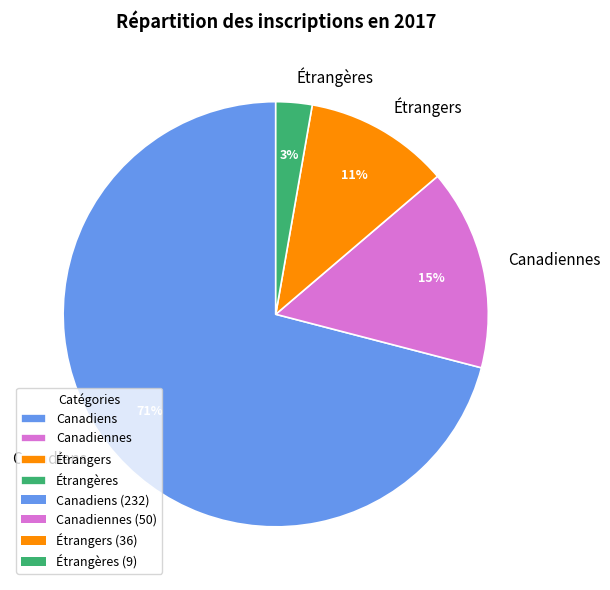

Does Étrangères represent more than half of the total?

No